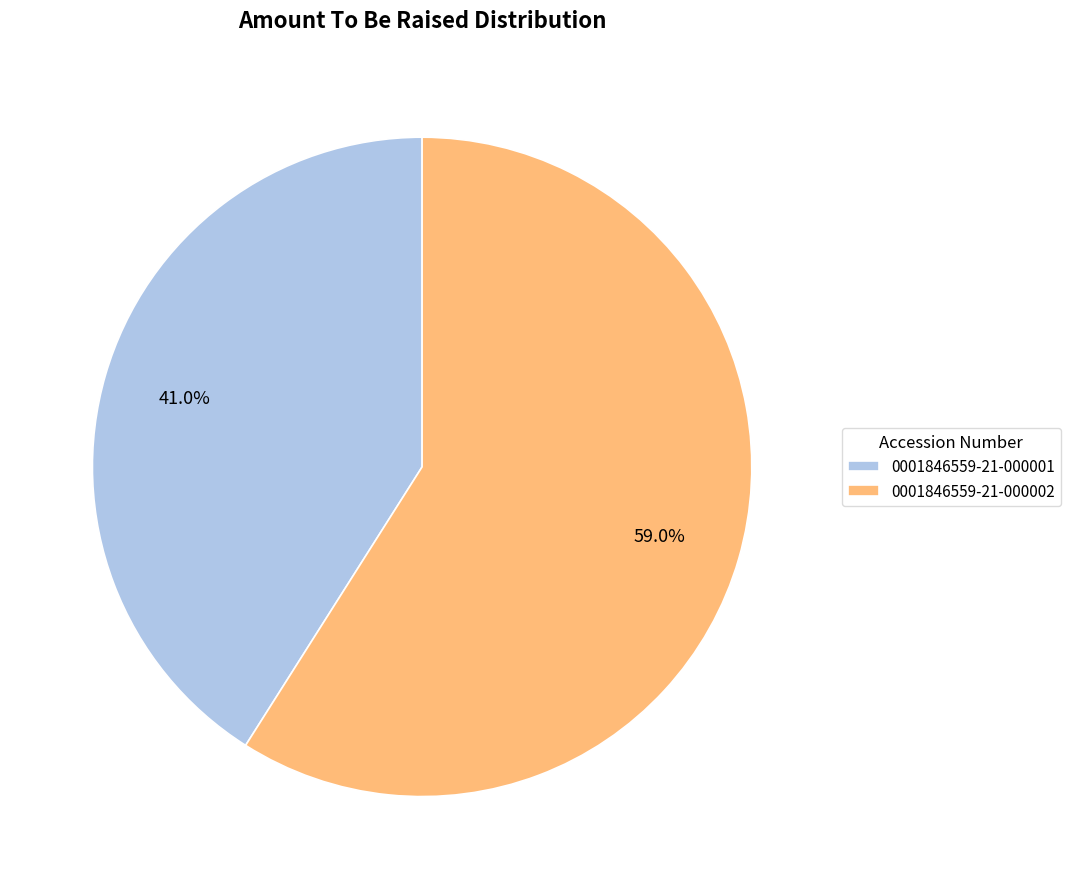

Which has a higher value, 0001846559-21-000001 or 0001846559-21-000002?

0001846559-21-000002